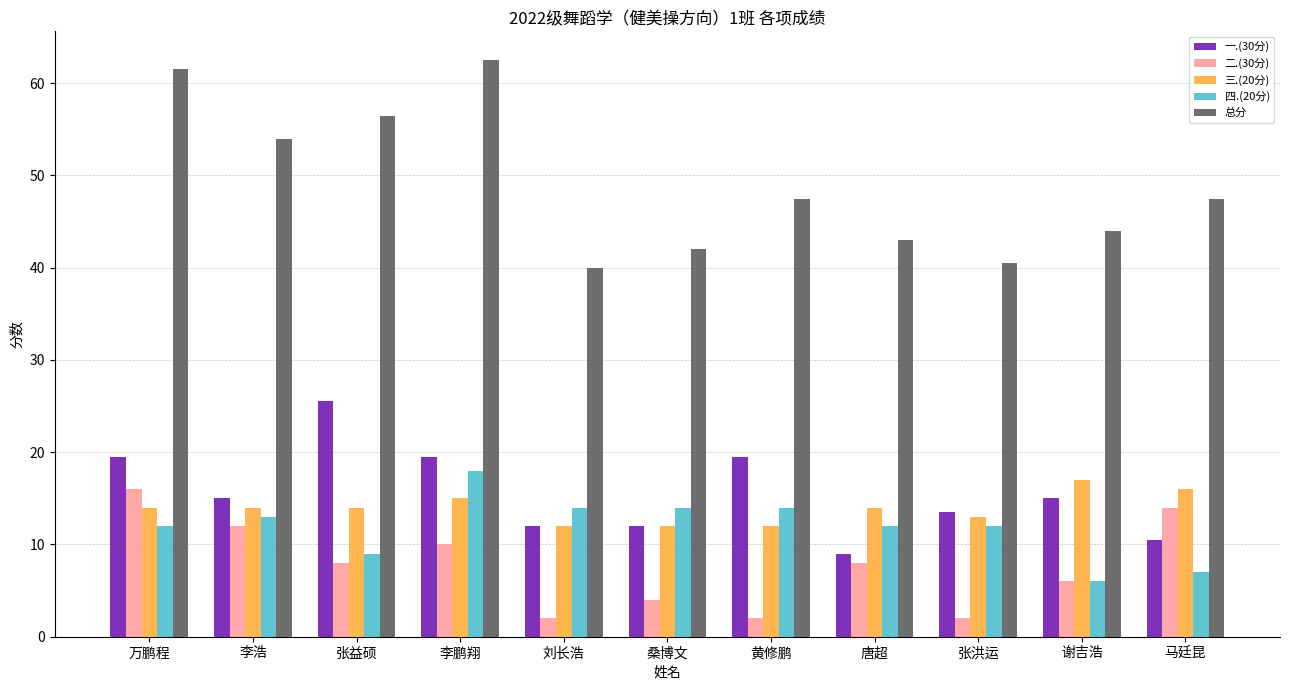

What is the label of the 3rd bar from the right?

张洪运